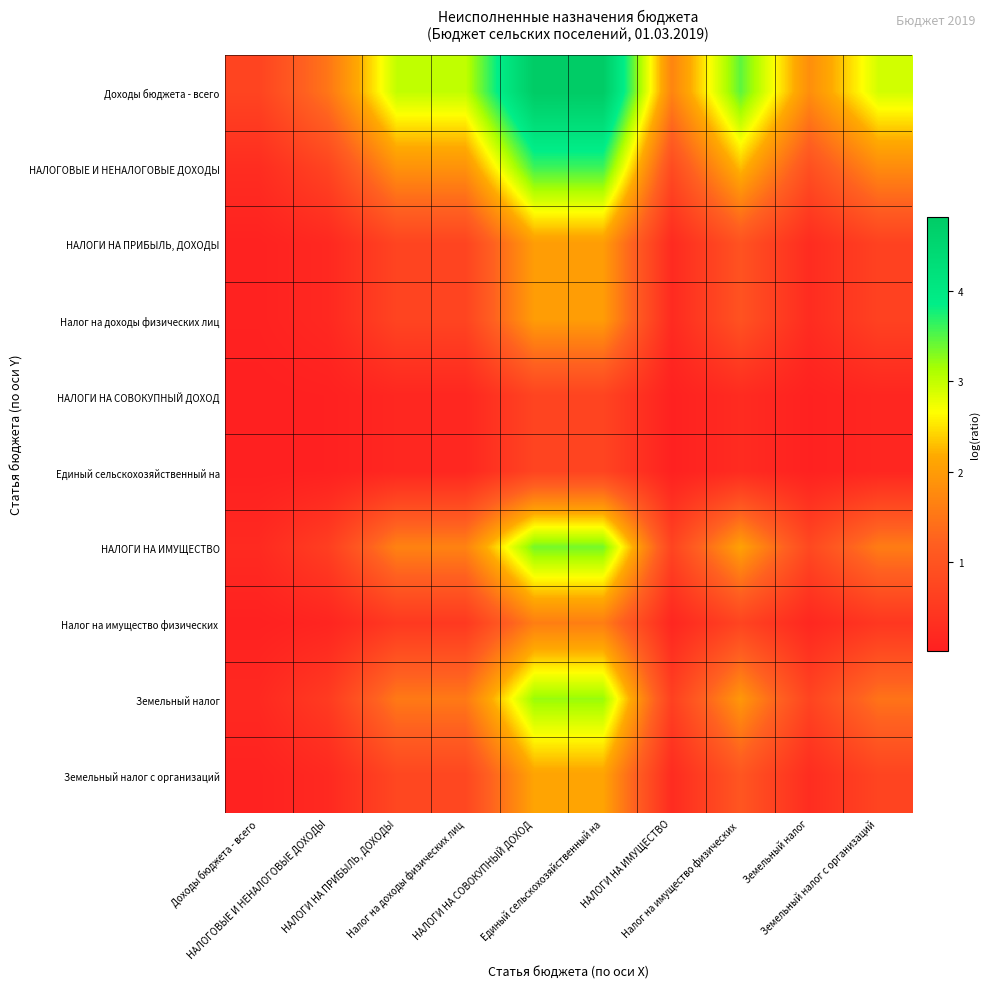

At how many categories does at least one series exceed 0?

10